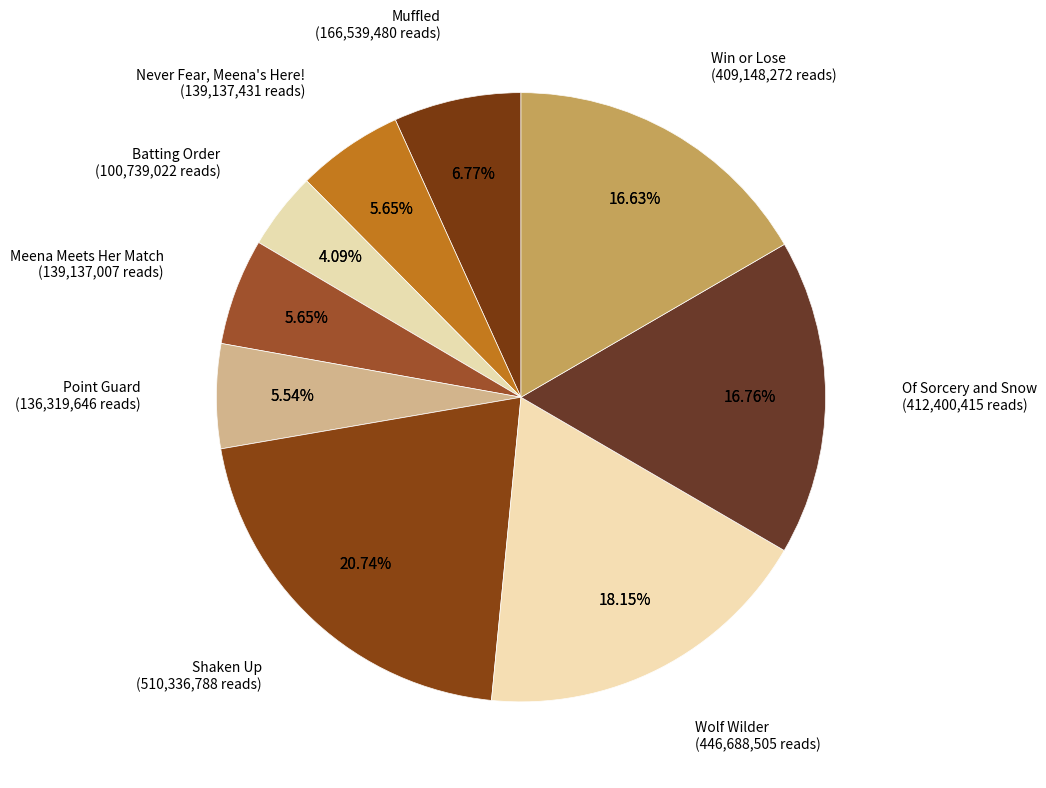

What percentage is the Of Sorcery and Snow slice, to the nearest percent?

17%